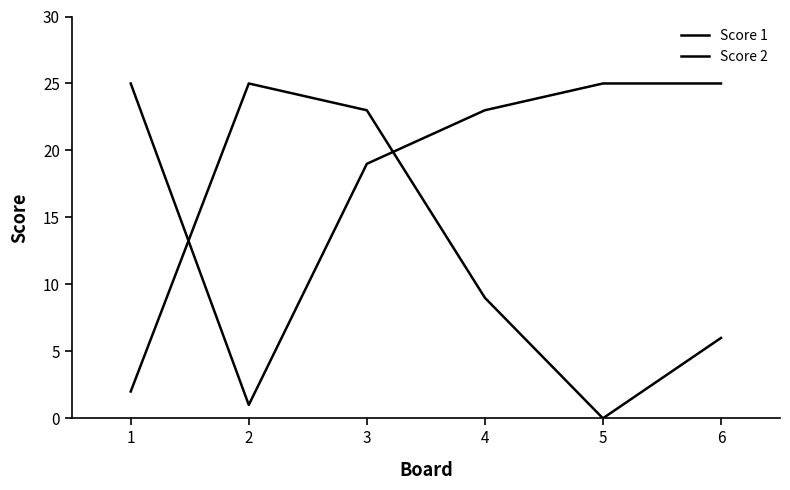

Reading right to left, transcribe all the data shown in this chart.

Score 1: 25	25	23	19	1	25
Score 2: 6	0	9	23	25	2